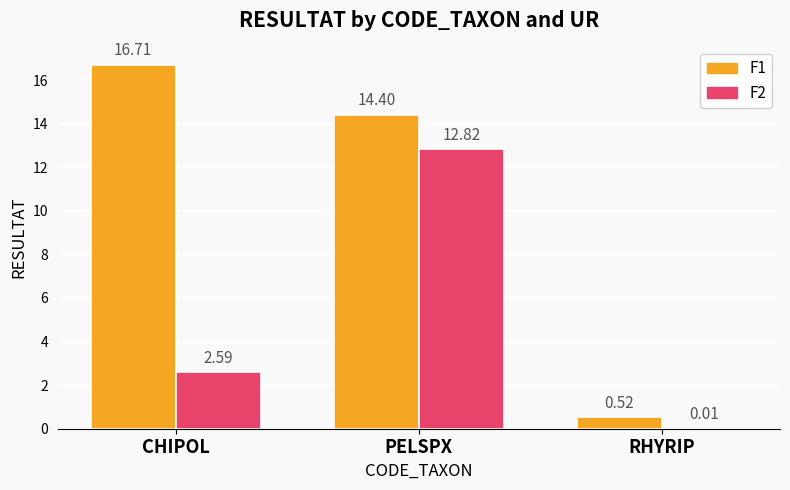

What is the sum of the F2 values at PELSPX and RHYRIP?

12.8